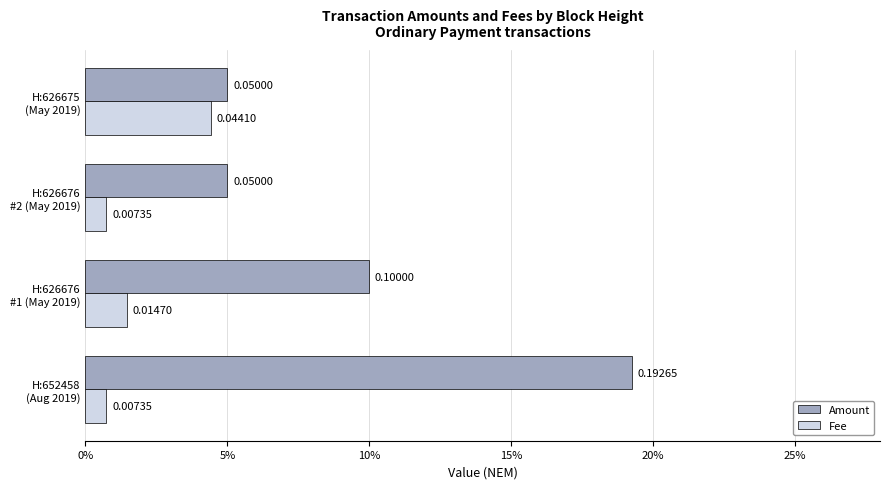

What position from the right is H:626676 #2 (May 2019)?

2